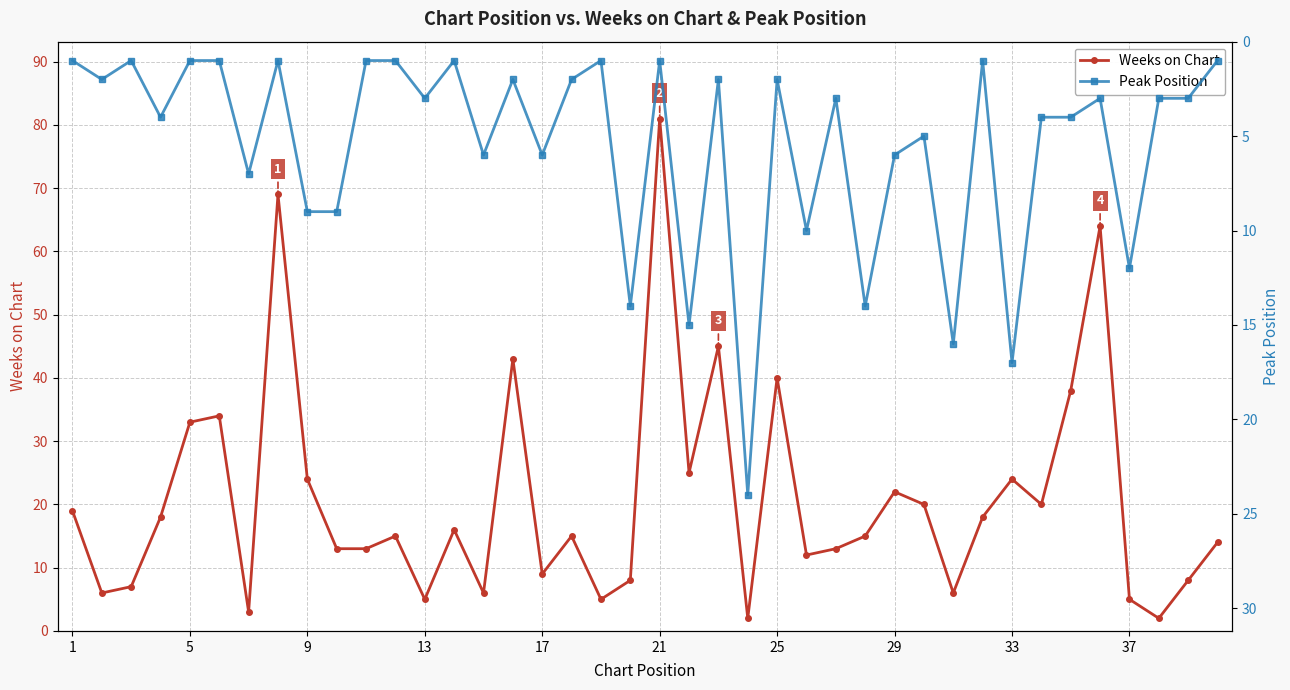

Is this an area chart (filled region under the line)?

No